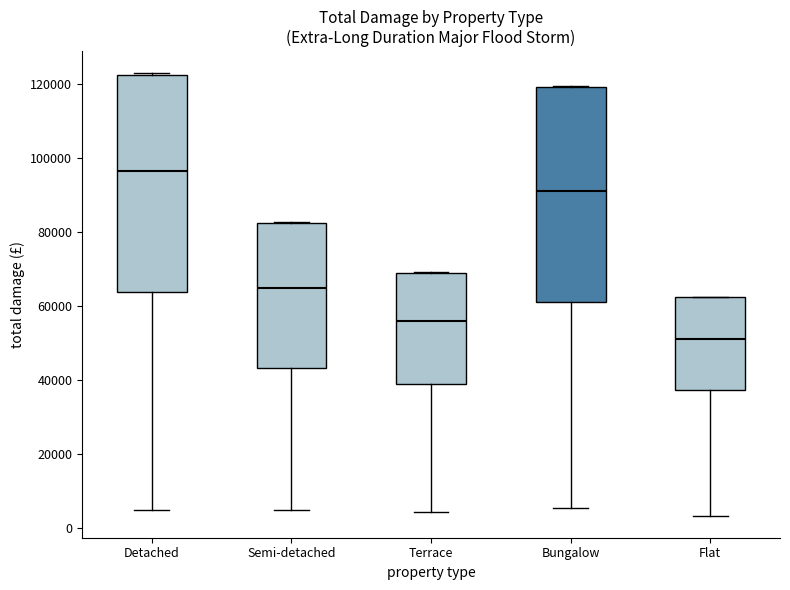

Reading left to right, transcribe this box plot: for each box, give where its median line is, the range the box spans, and where its two whiskers end, as read against the y-axis. The values are not printed on the chart, so give them approximately, as read against the axis.

Detached: median 96000, box 64000 to 122000, whiskers 4000 to 122000
Semi-detached: median 64000, box 44000 to 82000, whiskers 4000 to 82000
Terrace: median 56000, box 38000 to 68000, whiskers 4000 to 70000
Bungalow: median 92000, box 62000 to 120000, whiskers 6000 to 120000
Flat: median 52000, box 38000 to 62000, whiskers 4000 to 62000